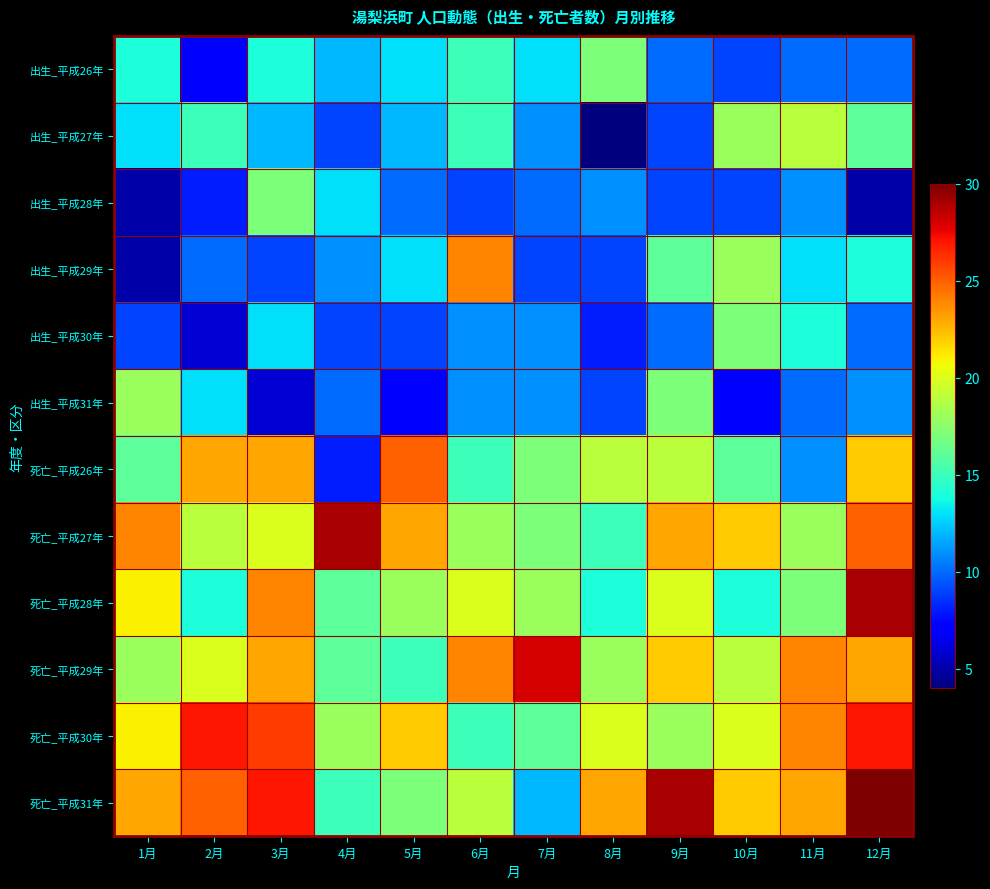

What is the difference between the highest and lowest values at 1月?

19